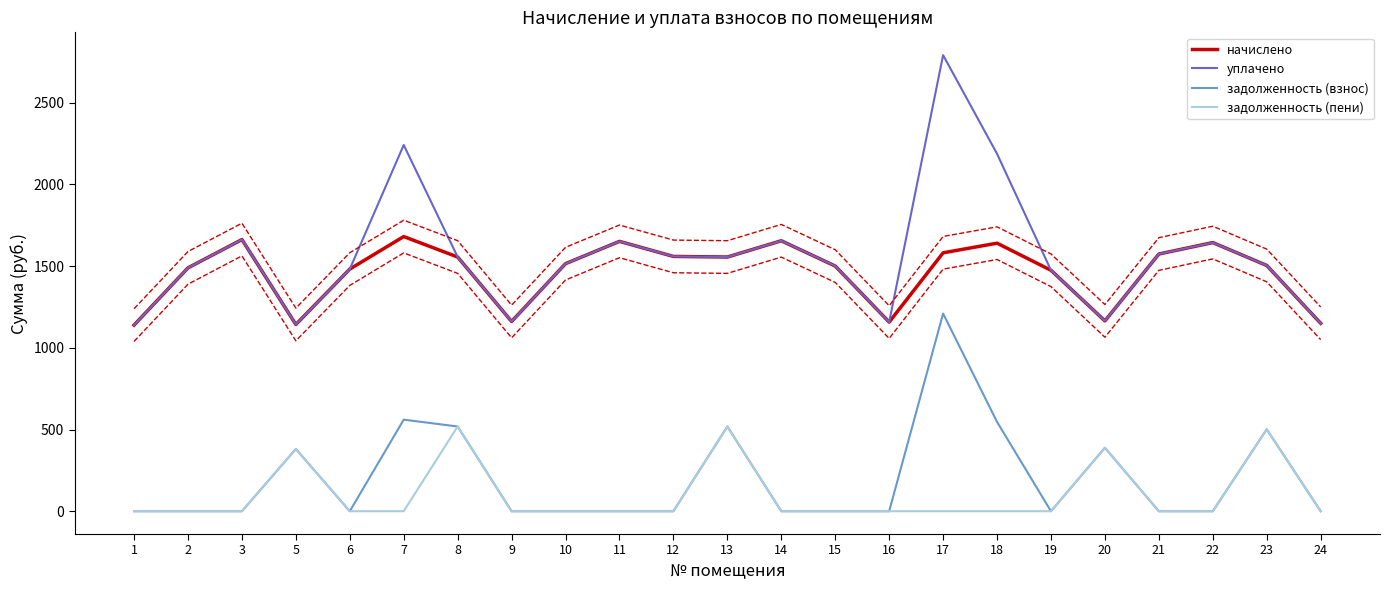

Rank the series at 1 from lowest to highest value.

задолженность (взнос), задолженность (пени), начислено, уплачено